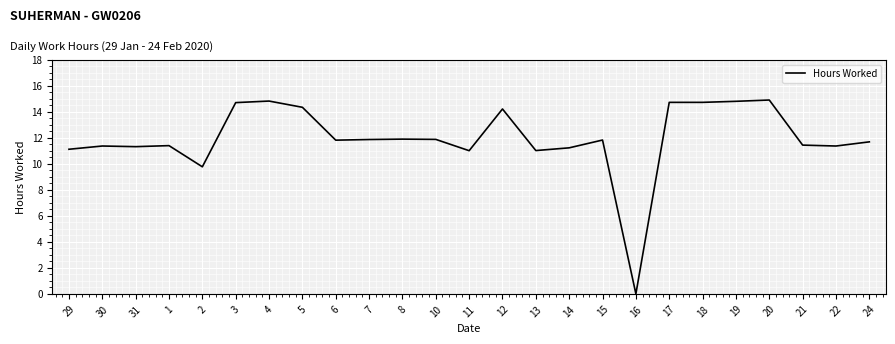

What is the sum of the values at 24 and 29?

22.8